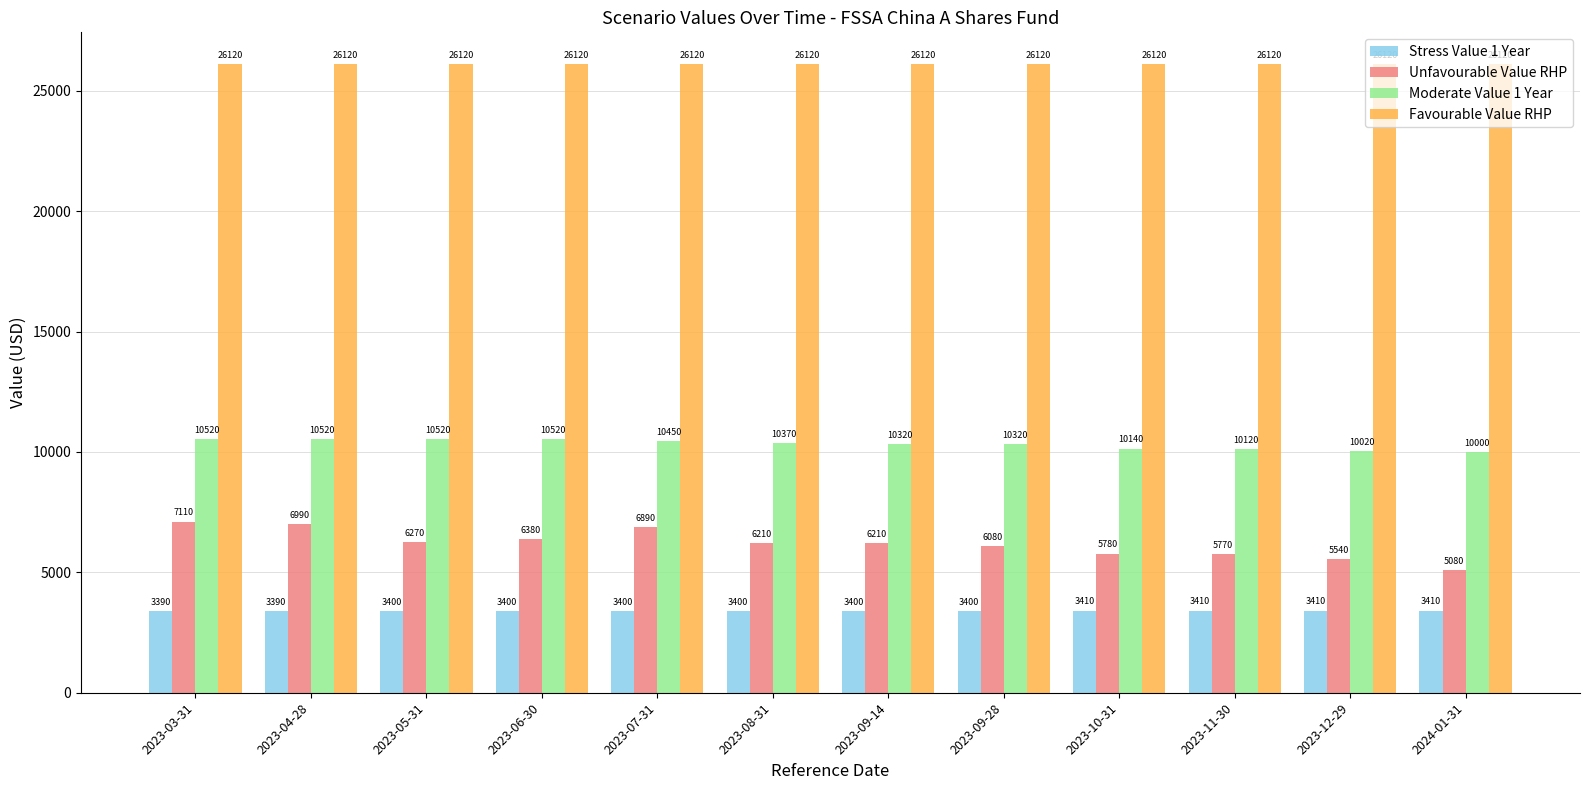

Is the value of Moderate Value 1 Year at 2023-09-14 greater than the value of Stress Value 1 Year at 2023-08-31?

Yes